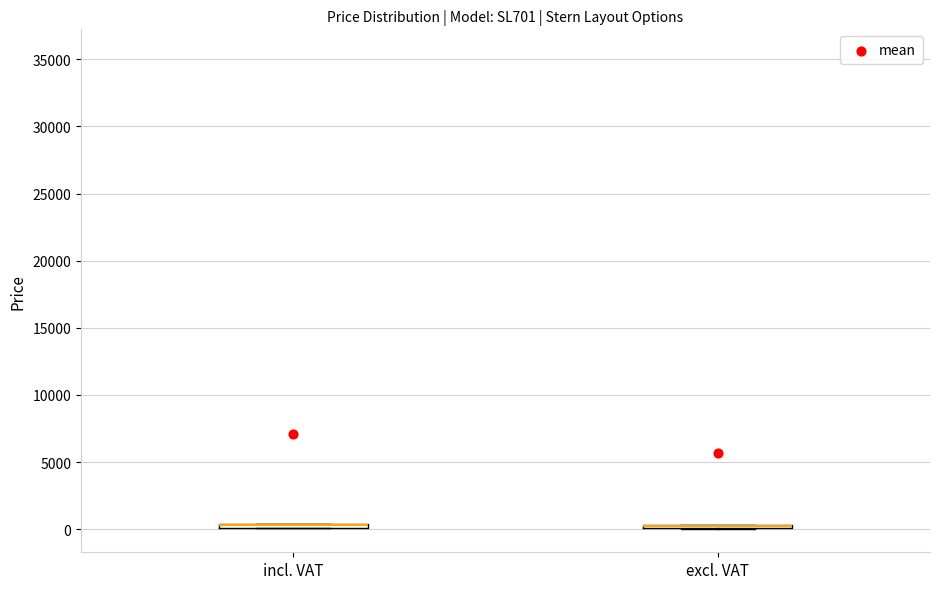

Where is the lower edge of the box for excl. VAT on the y-axis? The values are not printed on the chart, so give them approximately, as read against the axis.

0